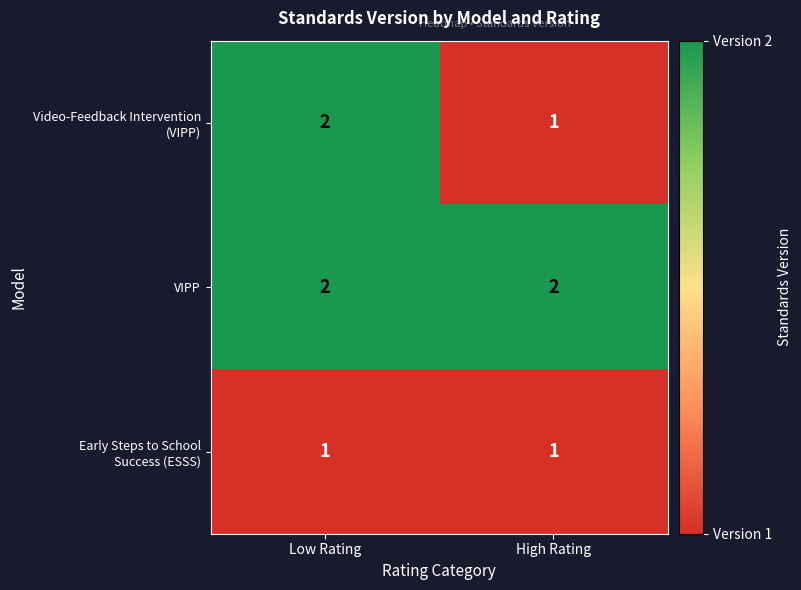

Is it true that VIPP equals 2 at High Rating?

True